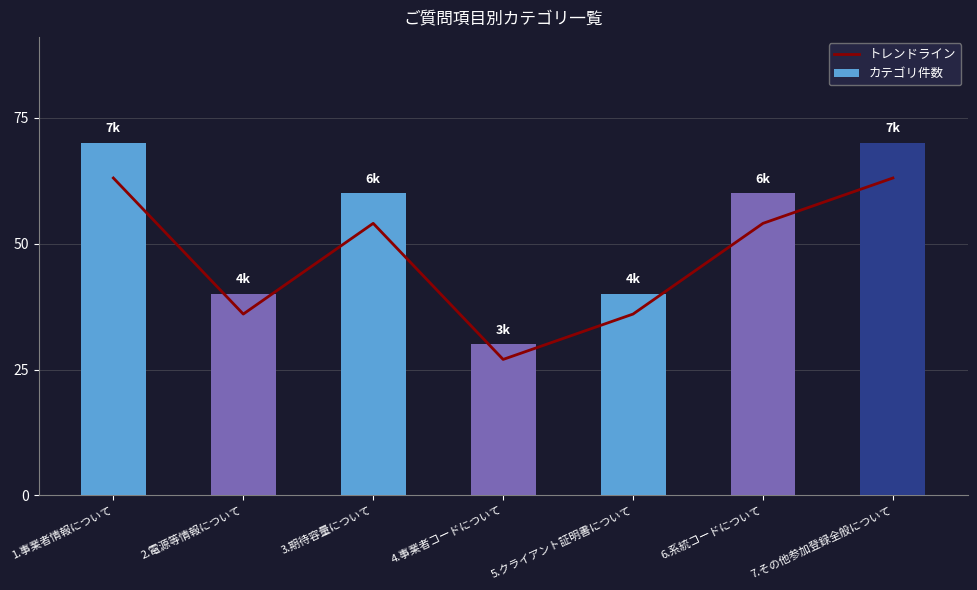

The value of トレンドライン at 3.期待容量について is 5.4. True or false?

True